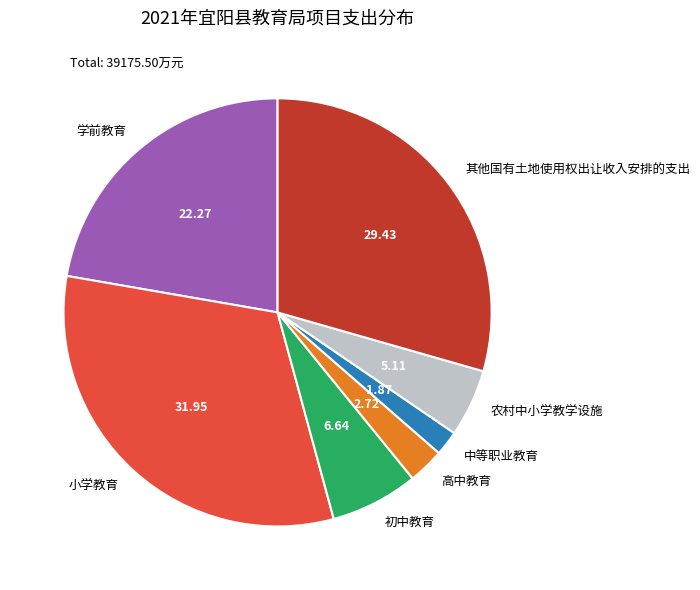

Which category has the biggest portion of the pie?

小学教育